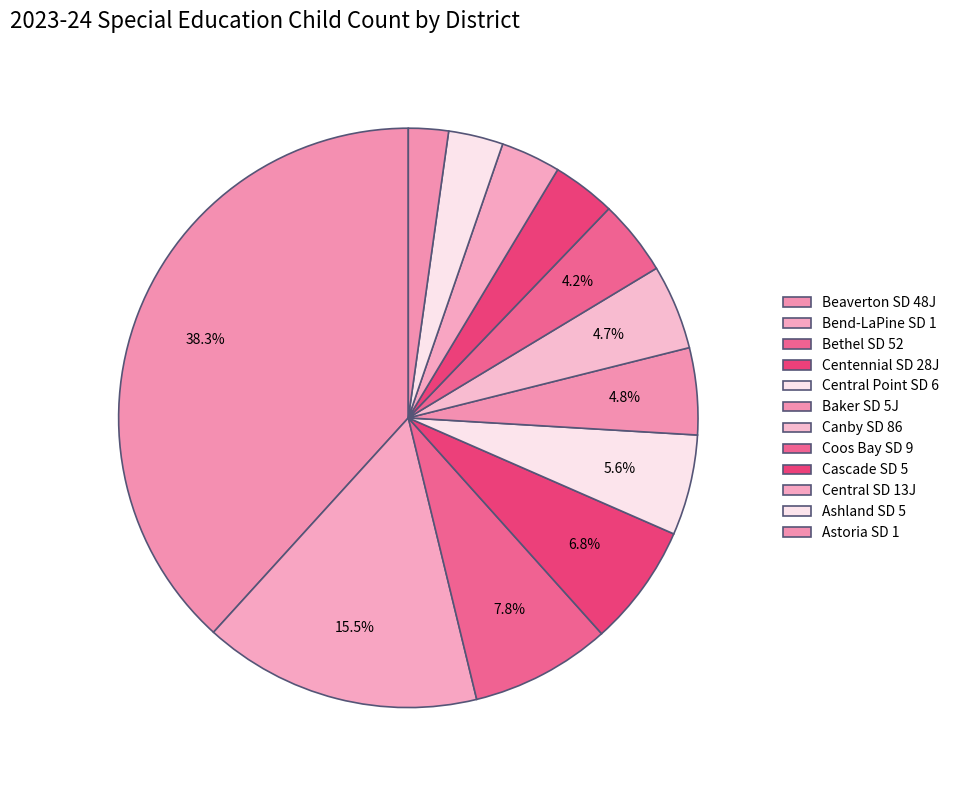

How many segments does this pie chart have?

12